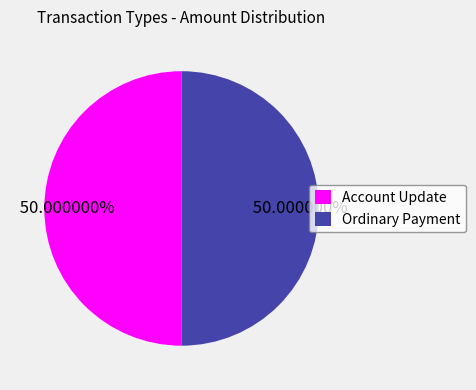

Is the sum of Account Update and Ordinary Payment greater than half?

Yes